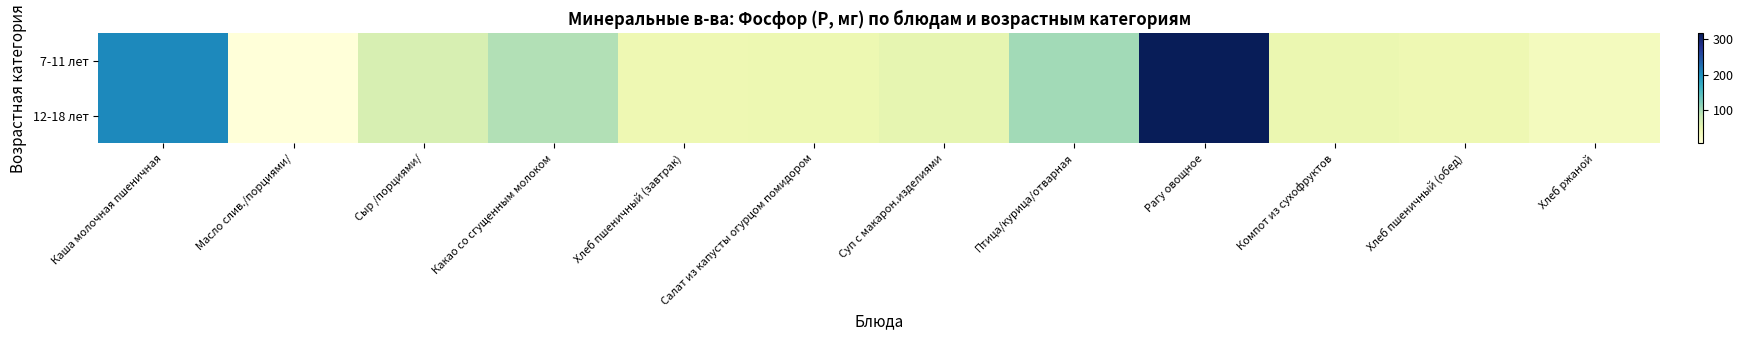

What is the total value across all series at Сыр /порциями/?

133.2